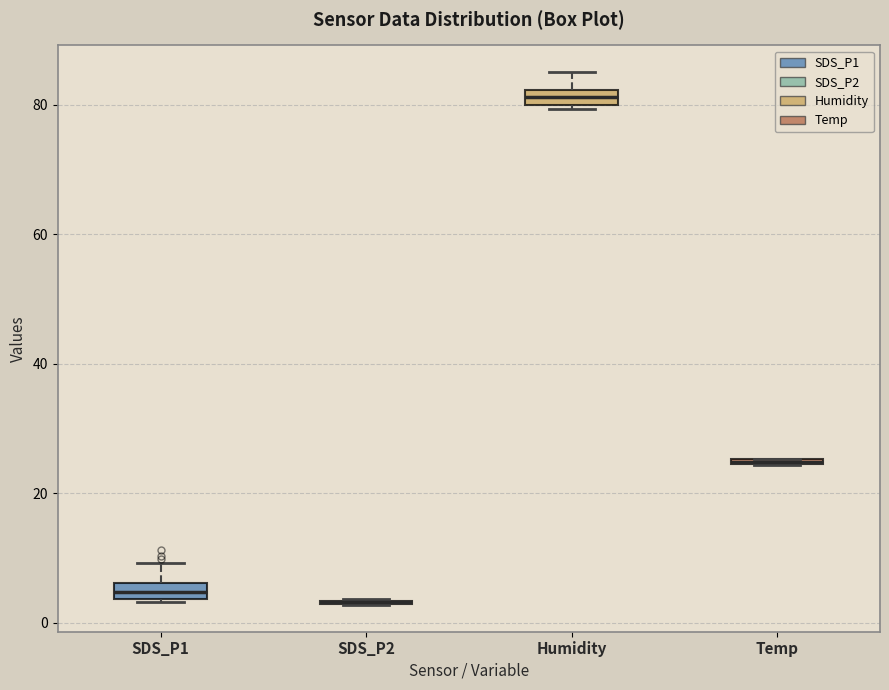

Where is the lower edge of the box for Temp on the y-axis? The values are not printed on the chart, so give them approximately, as read against the axis.

24